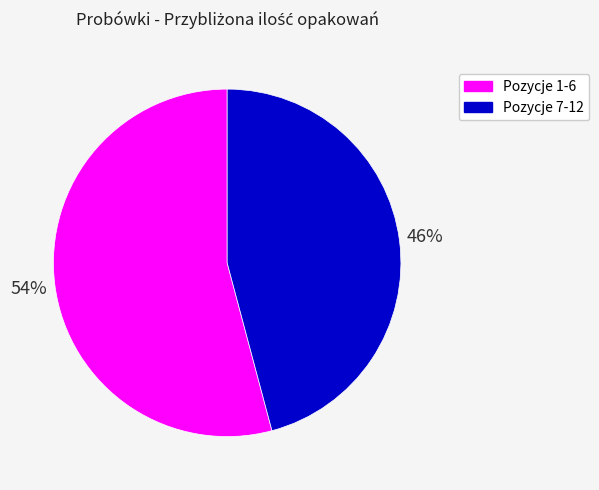

To the nearest percent, what is the difference between the largest and smallest slice percentages?

8%